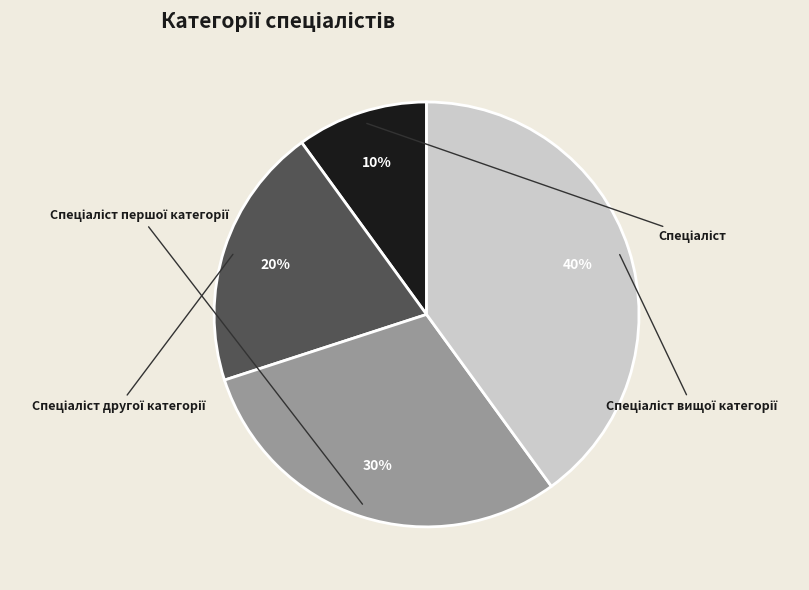

How many segments does this pie chart have?

4